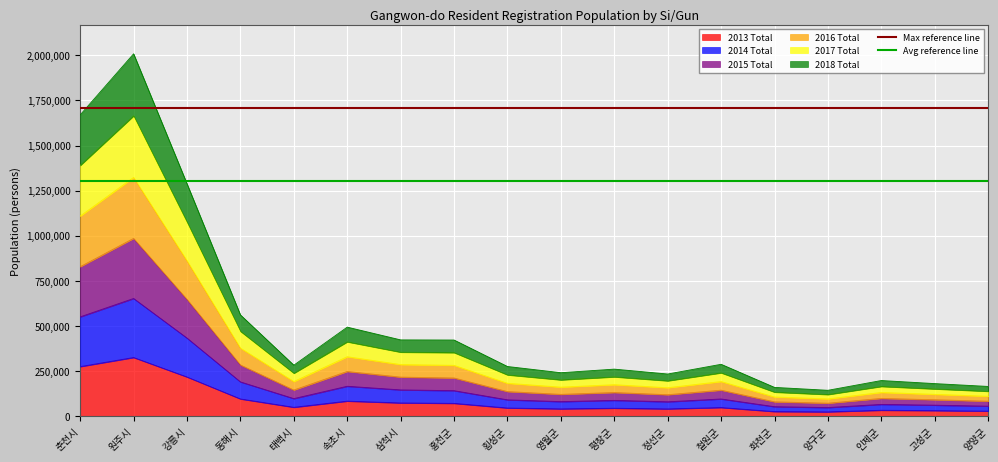

The value of Avg reference line at 춘천시 is 2342974.5. True or false?

False